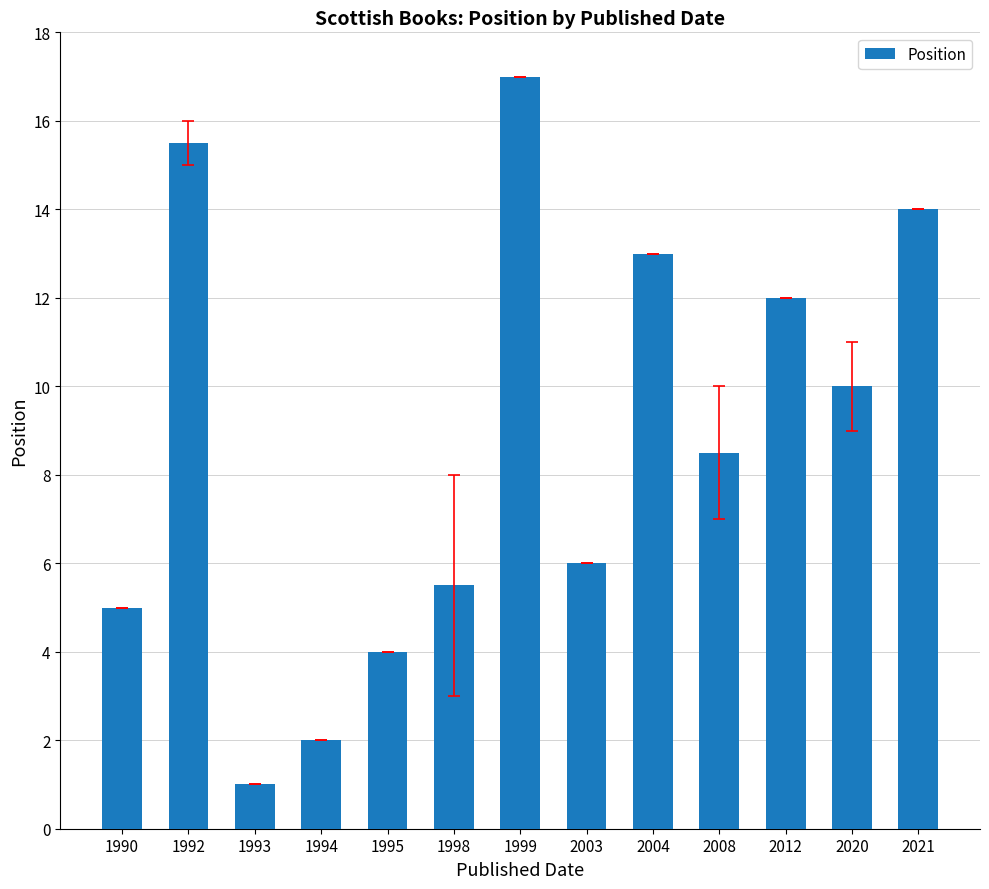

How many categories are shown in the chart?

13